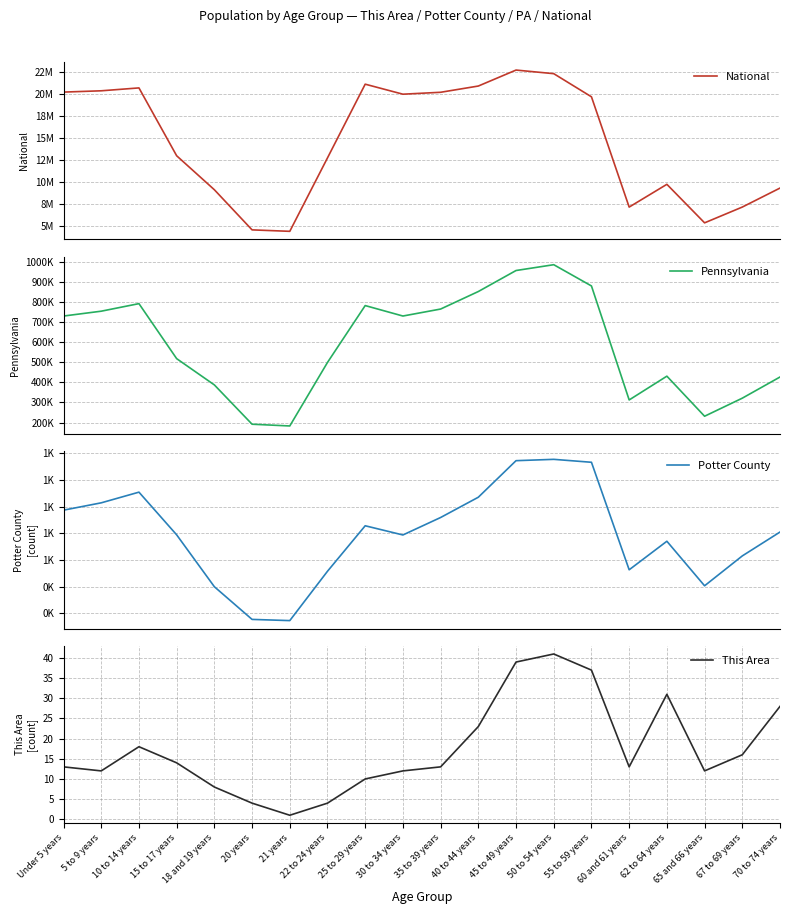

What is the spread (max minus min) of values at 10 to 14 years?

20677176